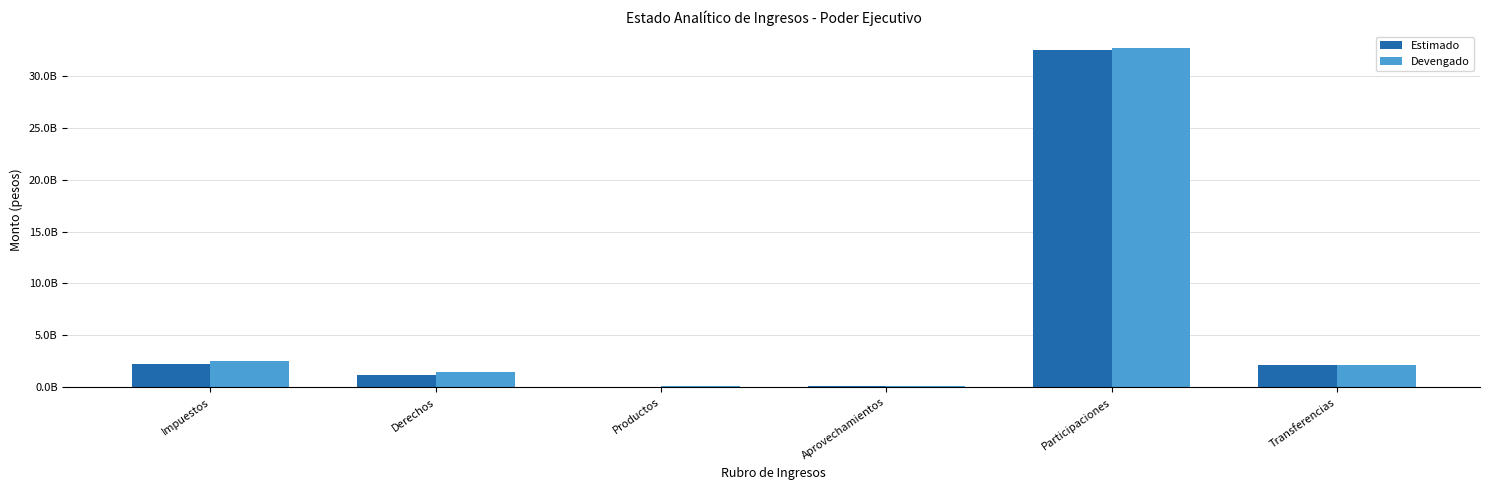

What are all the series names shown in the legend?

Estimado, Devengado